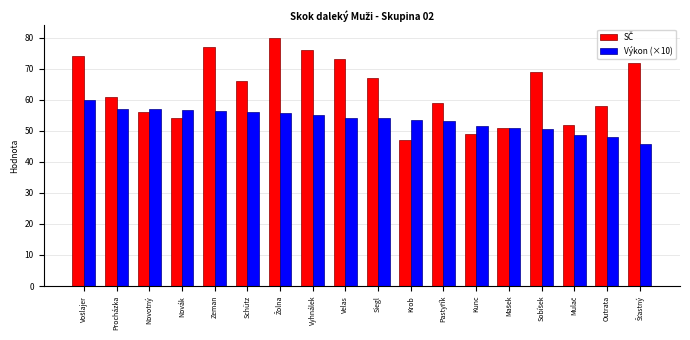

How many bars are there in each group?

2